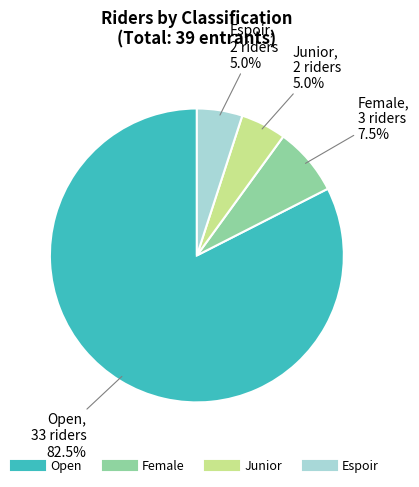

What is the largest slice in the pie chart?

Open